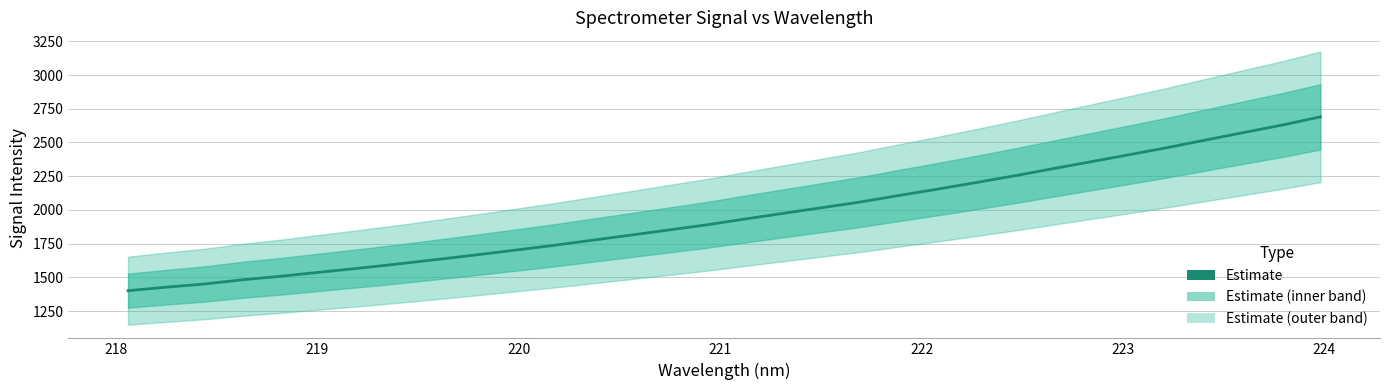

The value at 225 is 384.6. True or false?

False